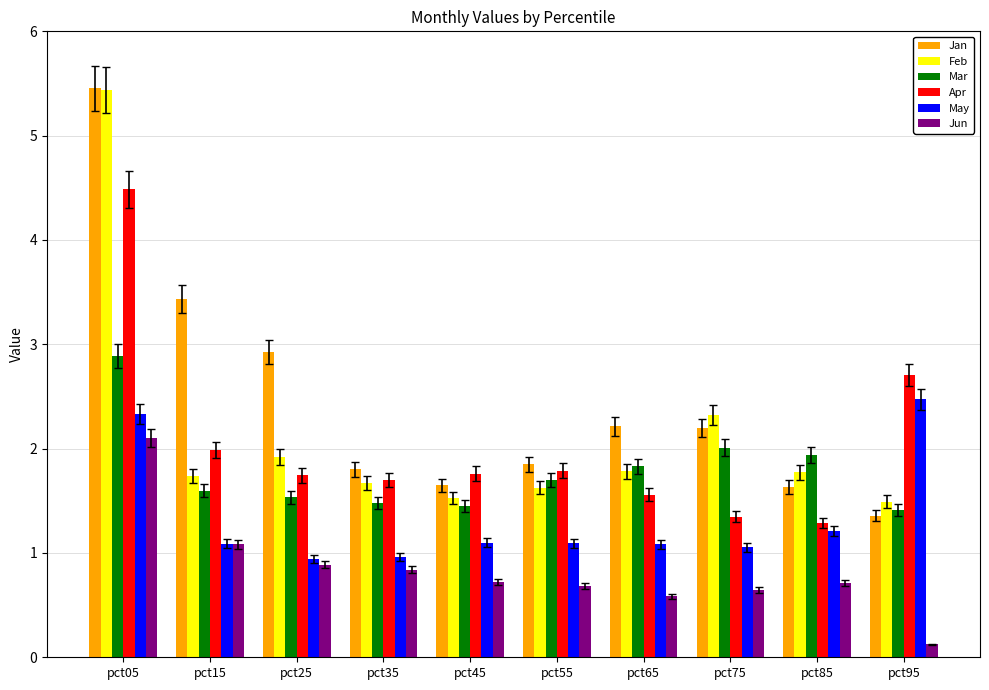

What is the difference between the maximum and minimum values in the Jun series?

2.0